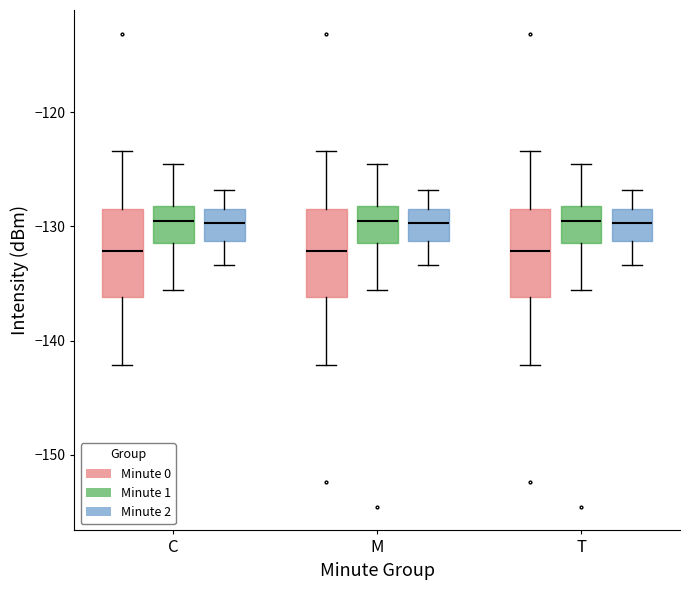

Reading left to right, read every box against the y-axis: the position of its median line, the range the box covers, and the ends of its whiskers. The values are not printed on the chart, so give them approximately, as read against the axis.

C (Minute 0): median -132, box -136 to -129, whiskers -142 to -123
C (Minute 1): median -130, box -131 to -128, whiskers -136 to -125
C (Minute 2): median -130, box -131 to -128, whiskers -133 to -127
M (Minute 0): median -132, box -136 to -129, whiskers -142 to -123
M (Minute 1): median -130, box -131 to -128, whiskers -136 to -125
M (Minute 2): median -130, box -131 to -128, whiskers -133 to -127
T (Minute 0): median -132, box -136 to -129, whiskers -142 to -123
T (Minute 1): median -130, box -131 to -128, whiskers -136 to -125
T (Minute 2): median -130, box -131 to -128, whiskers -133 to -127